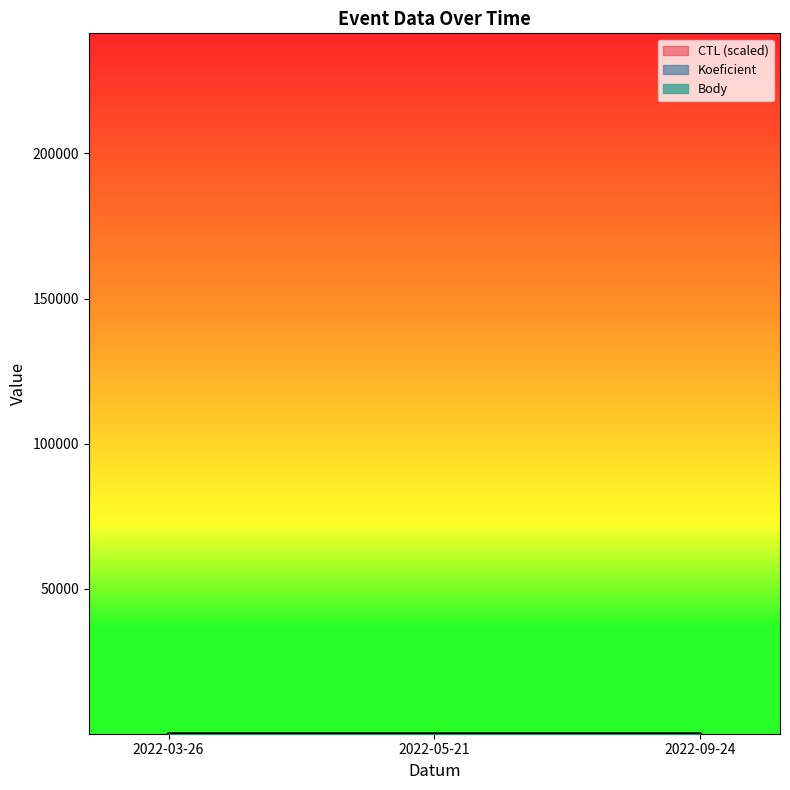

How many lines are shown in the chart?

3